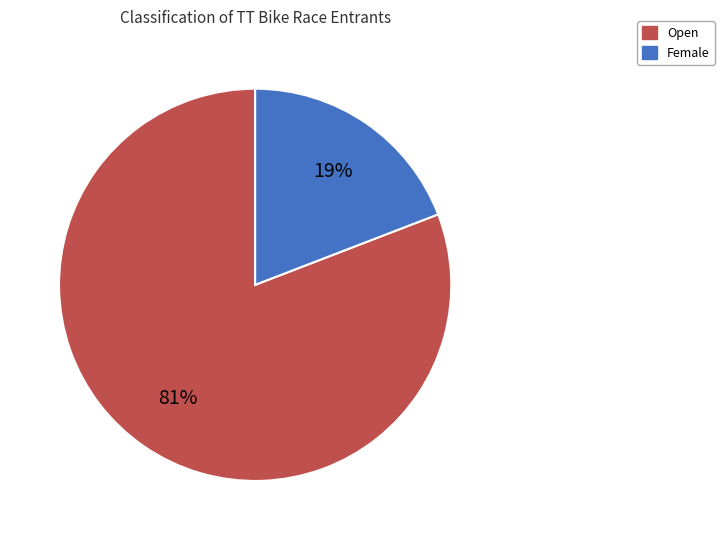

Rank the categories by value from highest to lowest.

Open, Female